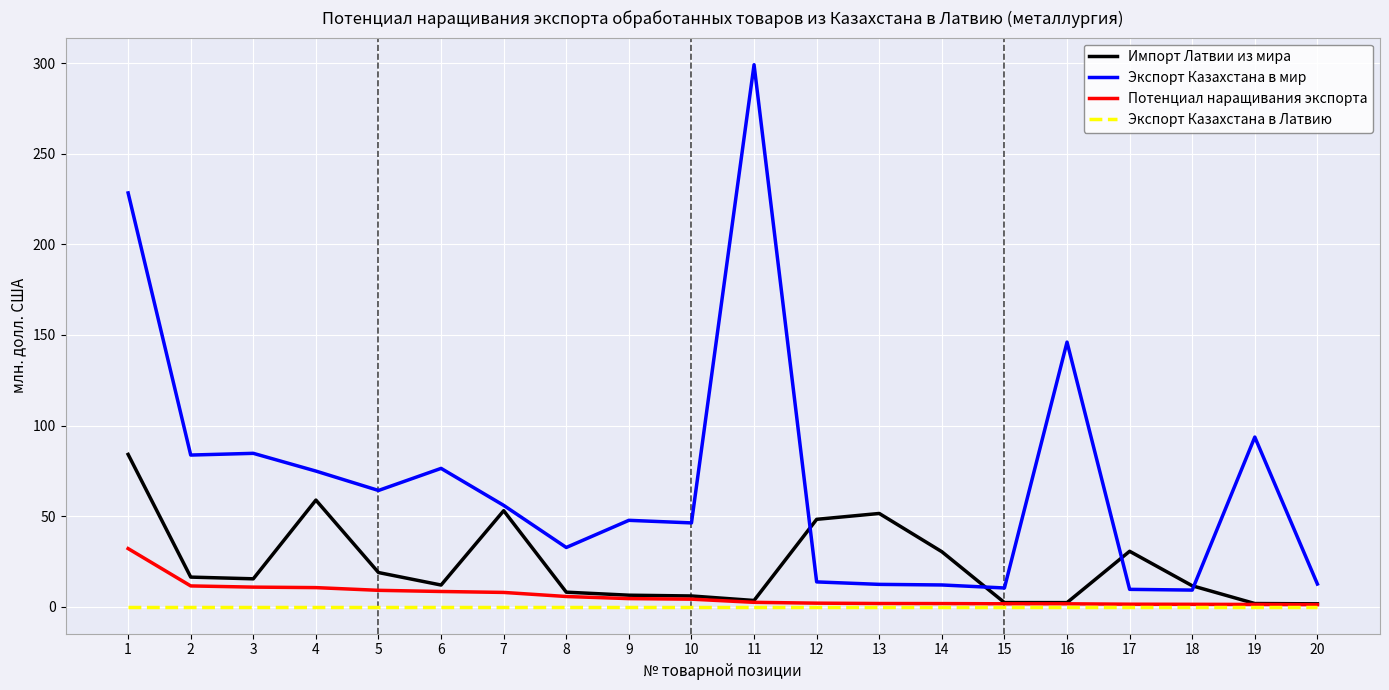

True or false: Импорт Латвии из мира has more than 2 points higher than both neighbors.

True